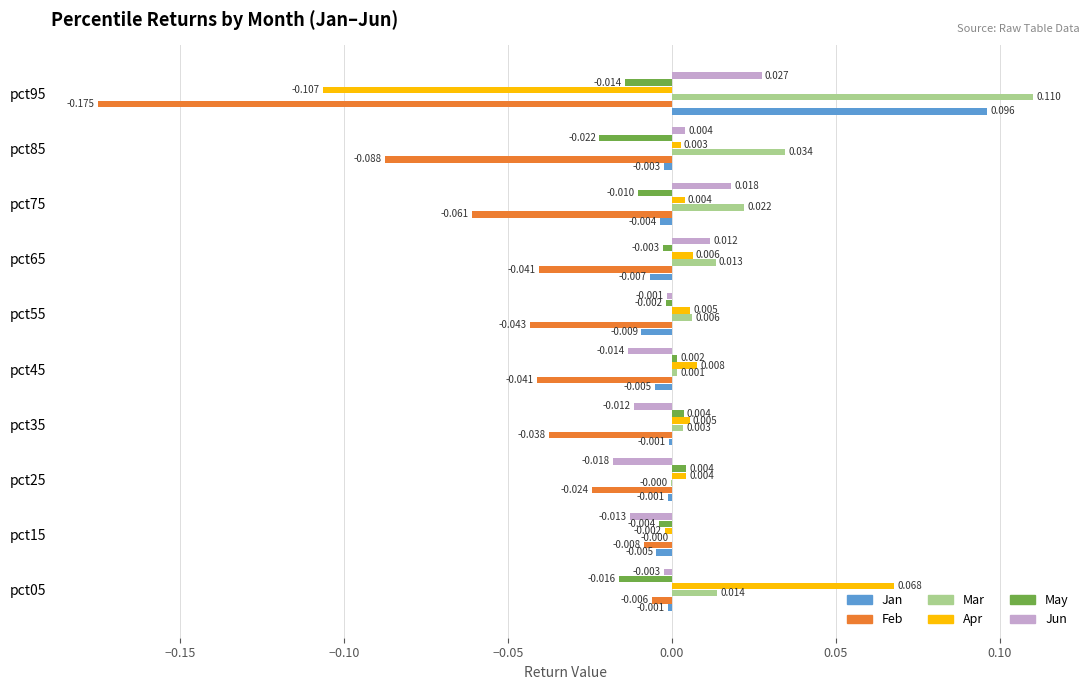

Is the value of Apr at pct65 greater than the value of Jan at pct15?

Yes